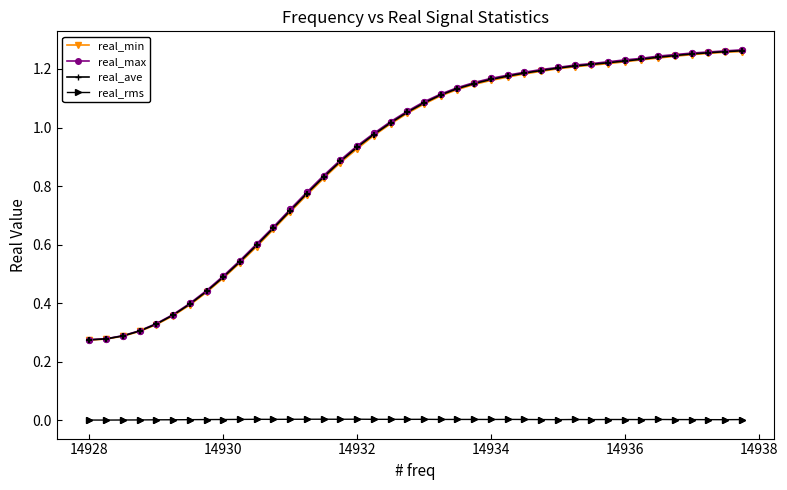

What are all the series names shown in the legend?

real_min, real_max, real_ave, real_rms